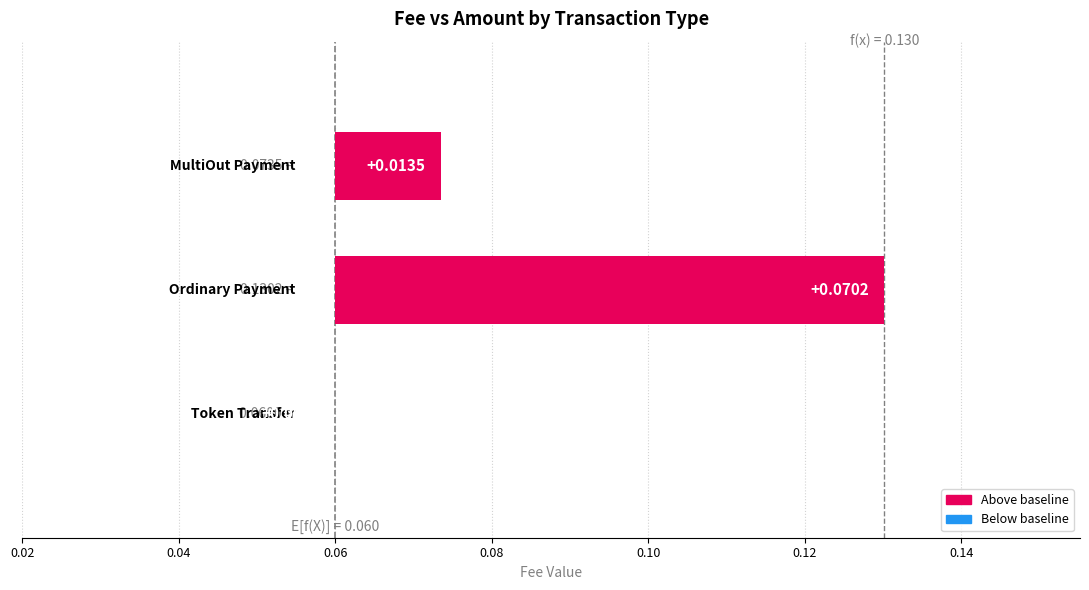

How many bars are there in total?

3